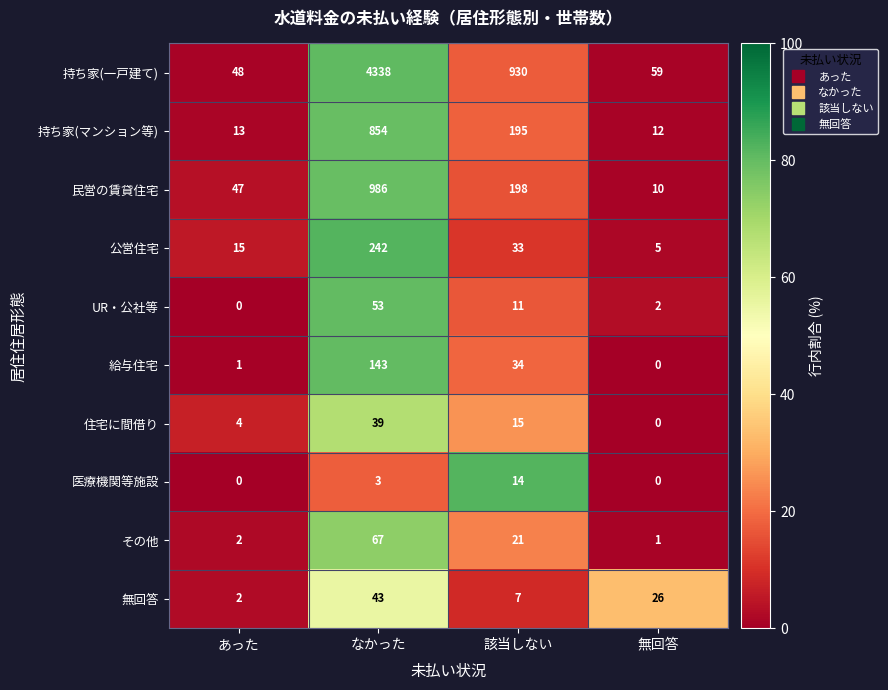

How many values in the その他 series are below 21?

2